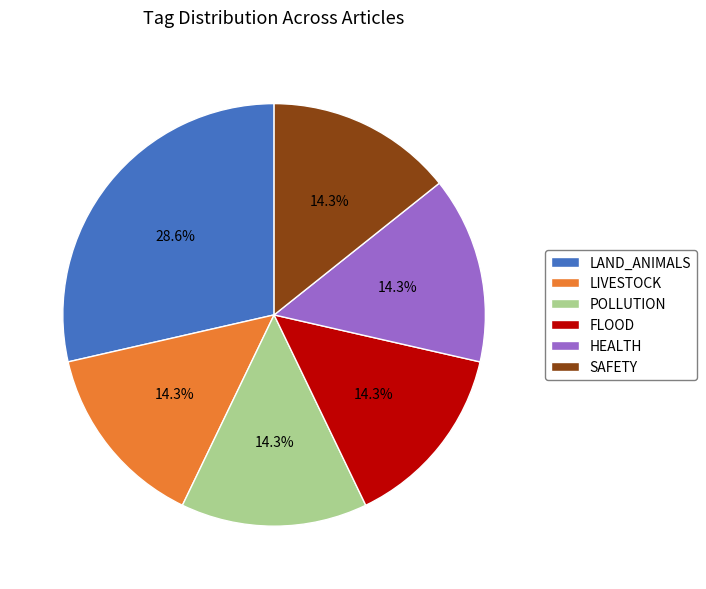

Does any single category account for the majority?

No